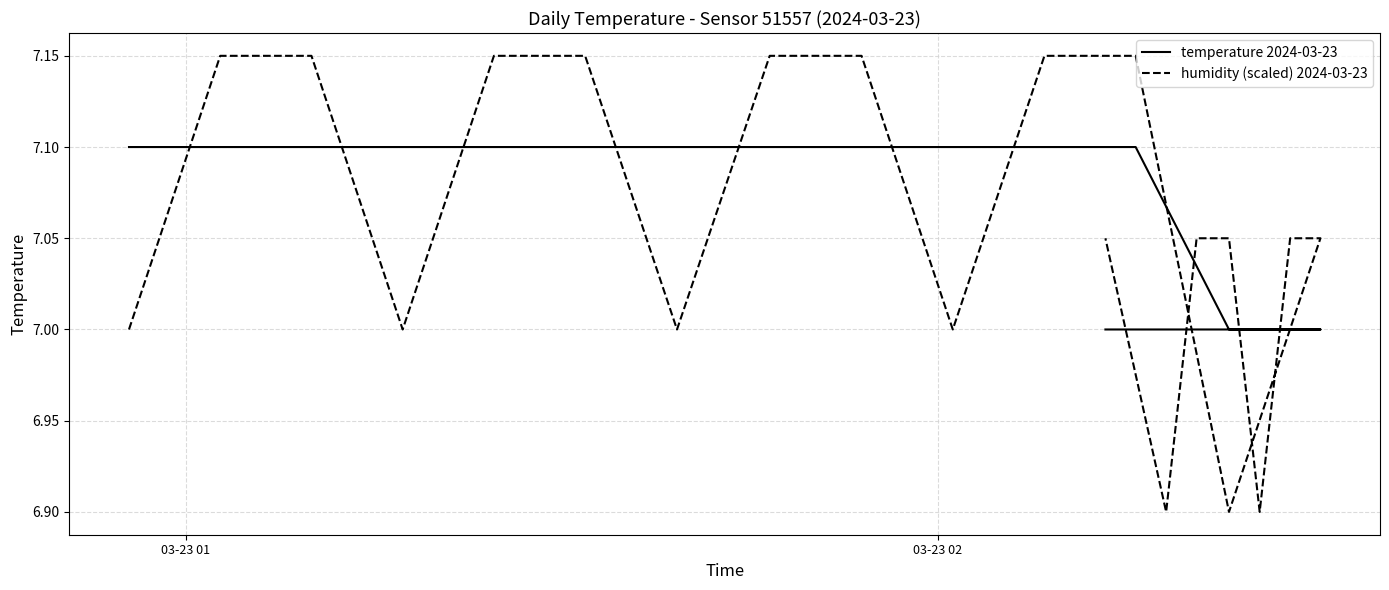

Is it true that temperature 2024-03-23 equals 1.9 at 12?

False